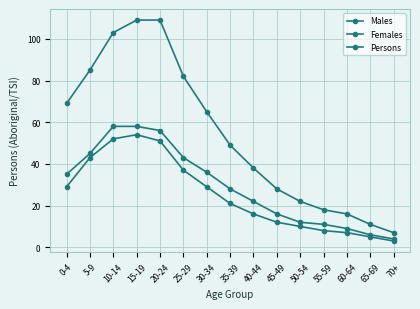

What is the value of the Females point at the 4th from the left?

54